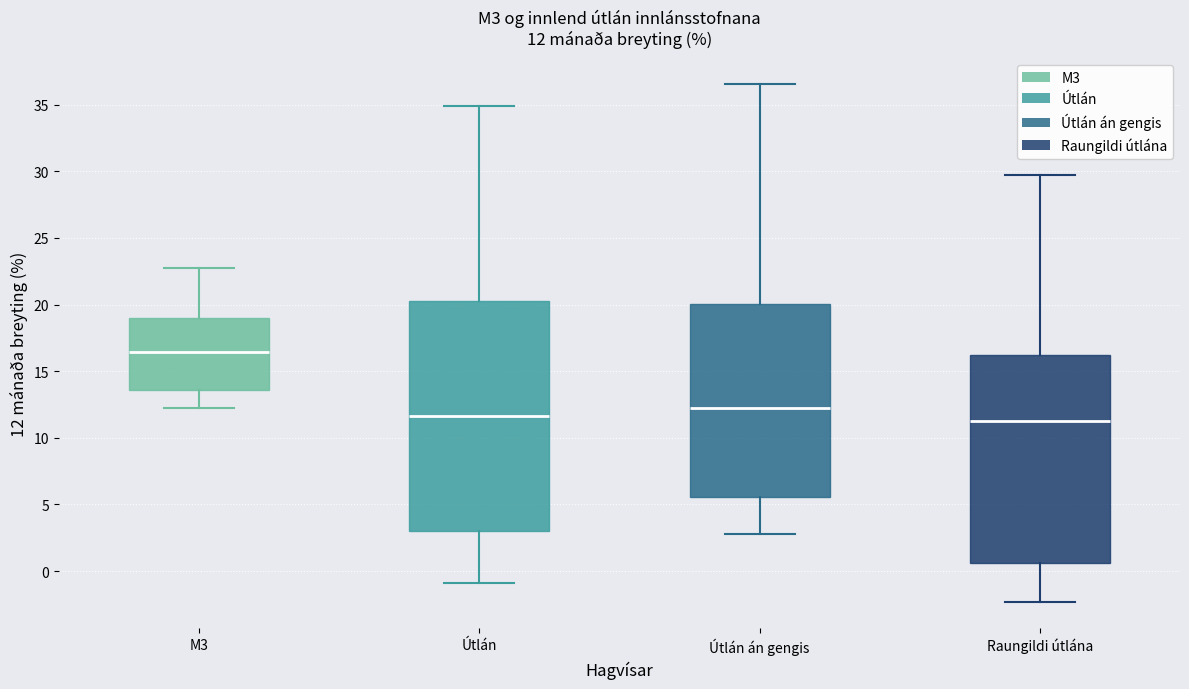

Comparing the boxes themselves (not the whiskers), which one is the tallest?

Útlán